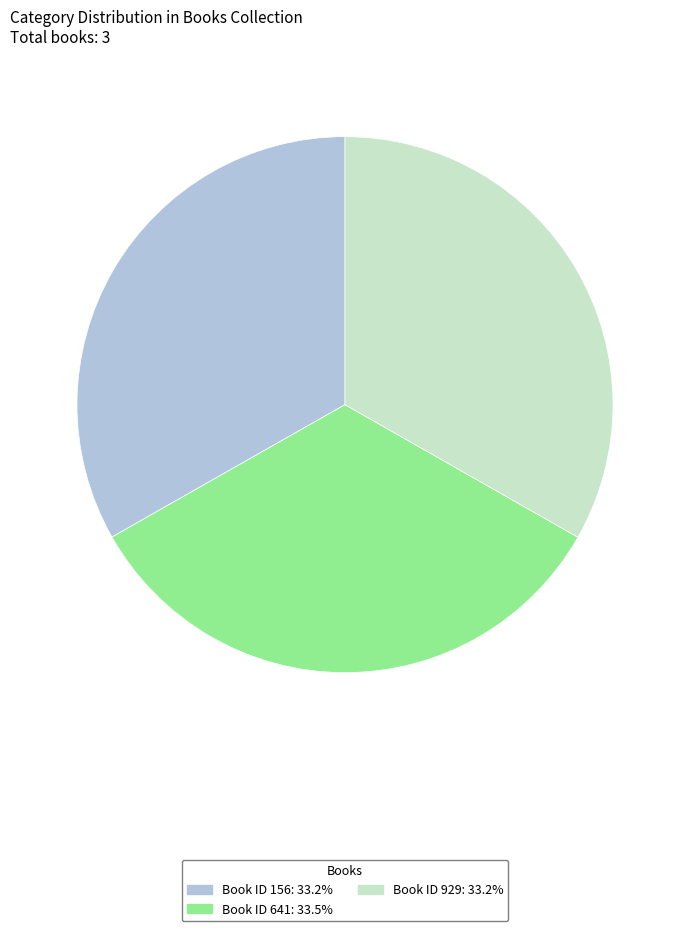

Is there any slice that represents more than half of the pie?

No